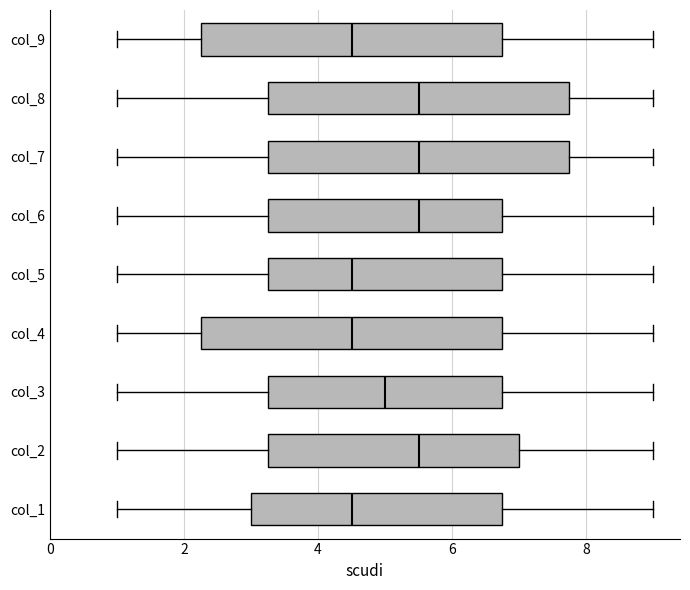

Where is the right edge of the box for col_7 on the x-axis? The values are not printed on the chart, so give them approximately, as read against the axis.

7.8